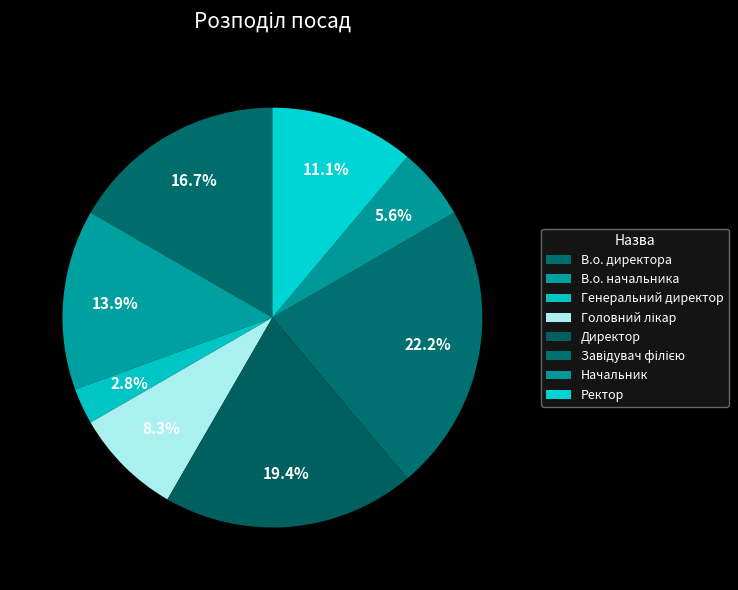

What is the smallest slice in the pie chart?

Генеральний директор